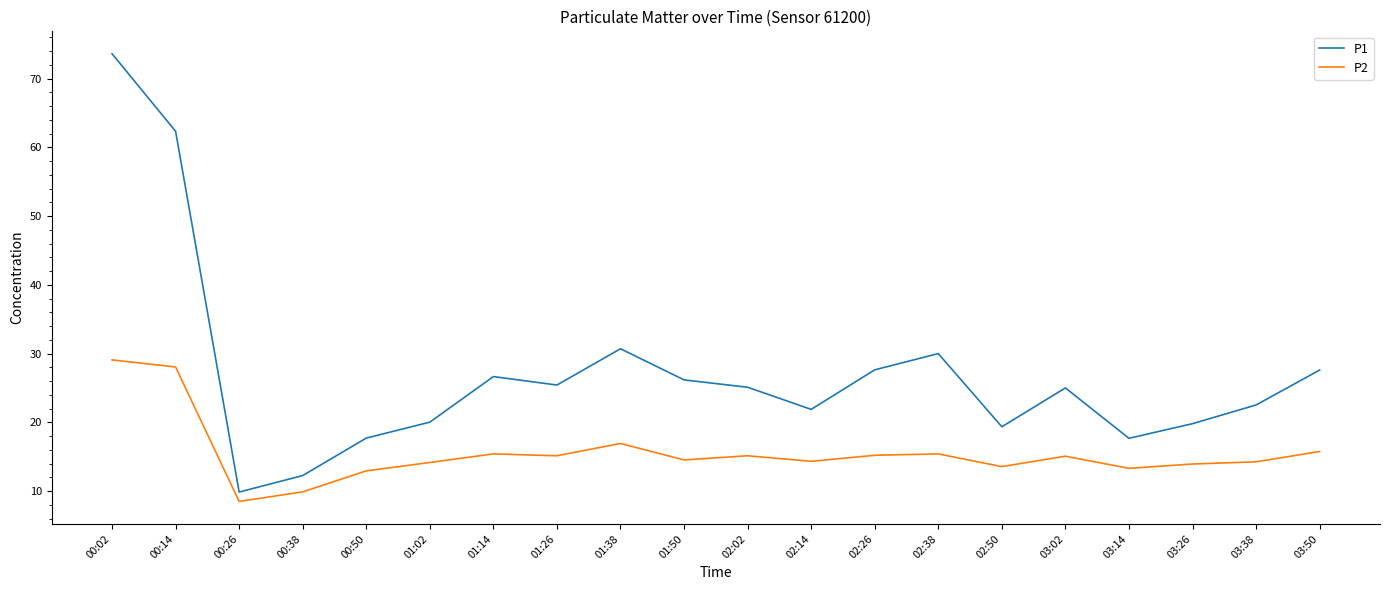

Rank the series by their maximum value, from lowest to highest.

P2, P1